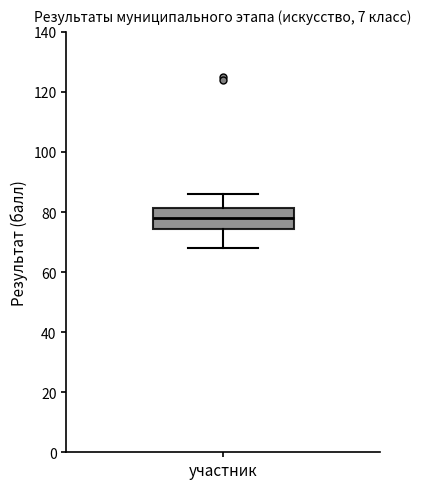

Read this box plot against the y-axis: the position of the median line, the range covered by the box, and the ends of both whiskers. The values are not printed on the chart, so give them approximately, as read against the axis.

median 78, box 74 to 82, whiskers 68 to 86